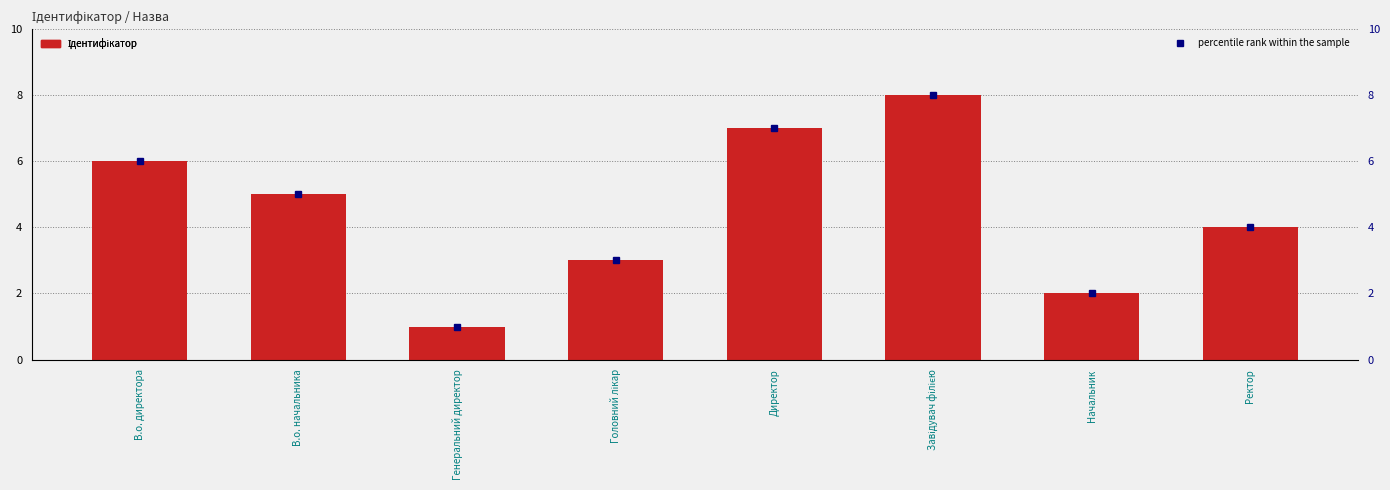

Does the chart contain any negative values?

No